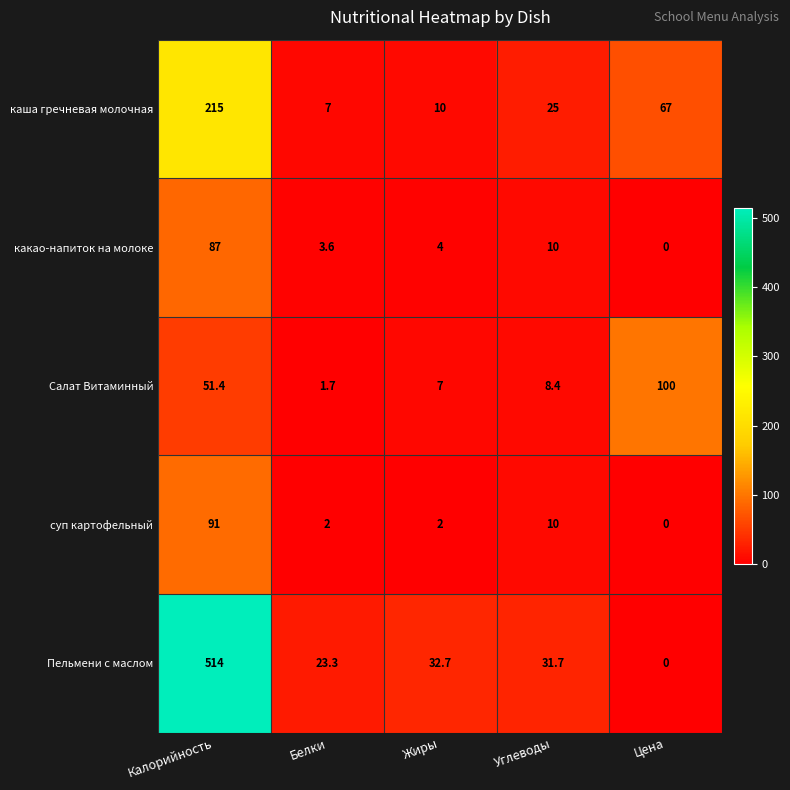

The value of какао-напиток на молоке at Белки is 3.6. True or false?

True